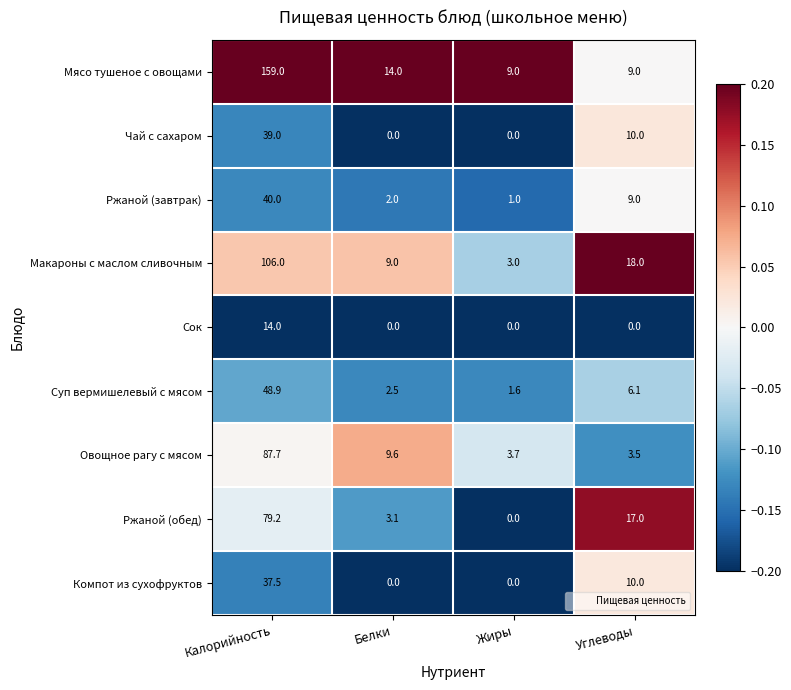

What is the minimum value shown in the chart?

0.0